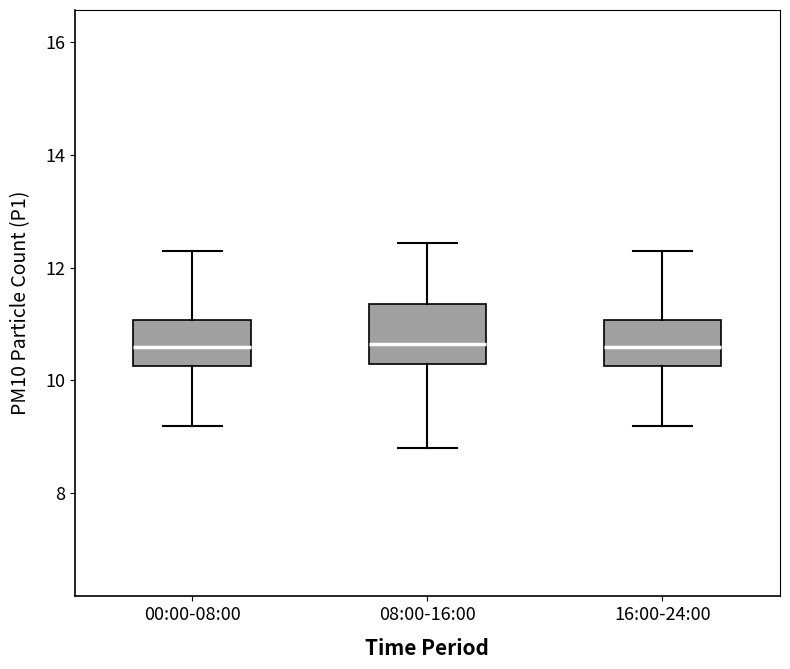

Reading left to right, transcribe this box plot: for each box, give where its median line is, the range the box spans, and where its two whiskers end, as read against the y-axis. The values are not printed on the chart, so give them approximately, as read against the axis.

00:00-08:00: median 10.6, box 10.2 to 11.0, whiskers 9.2 to 12.4
08:00-16:00: median 10.6, box 10.2 to 11.4, whiskers 8.8 to 12.4
16:00-24:00: median 10.6, box 10.2 to 11.0, whiskers 9.2 to 12.4